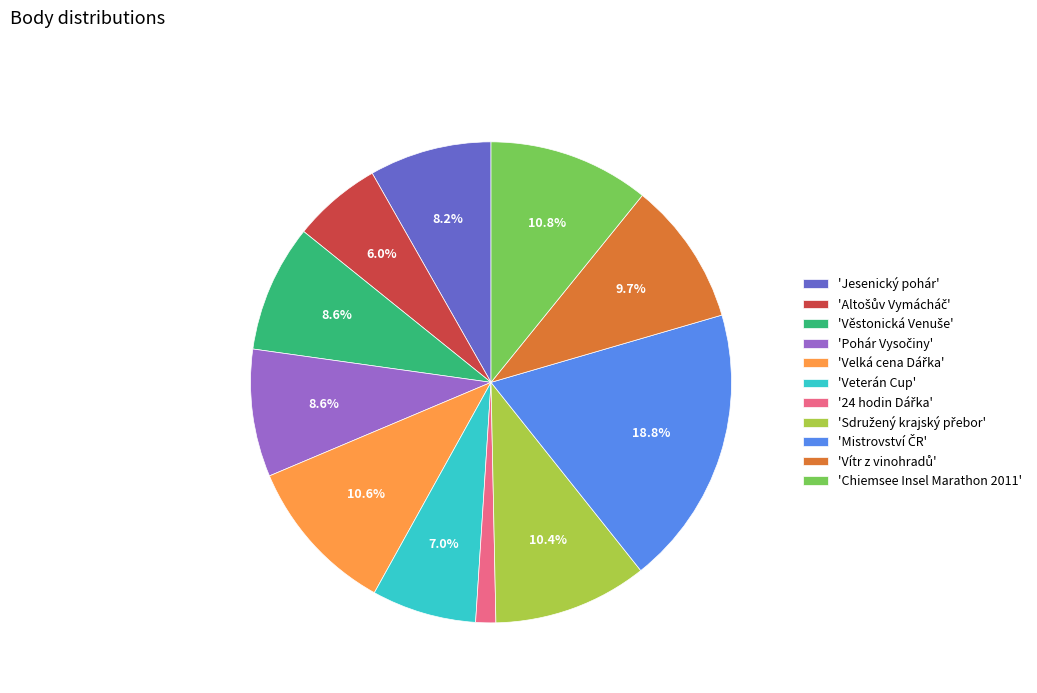

Approximately how many times larger is the value at 'Chiemsee Insel Marathon 2011' compared to 'Jesenický pohár'?

1.3